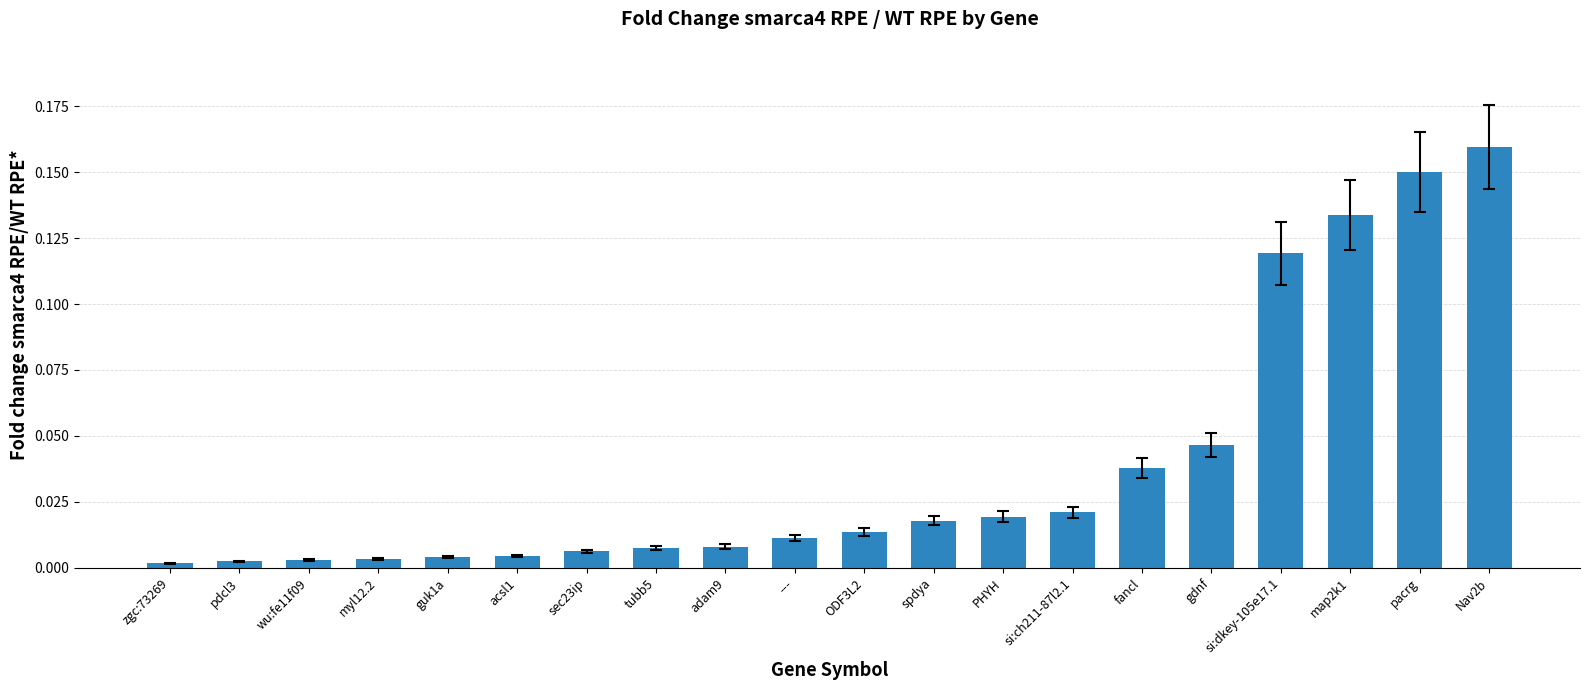

What is the sum of all values?

0.8